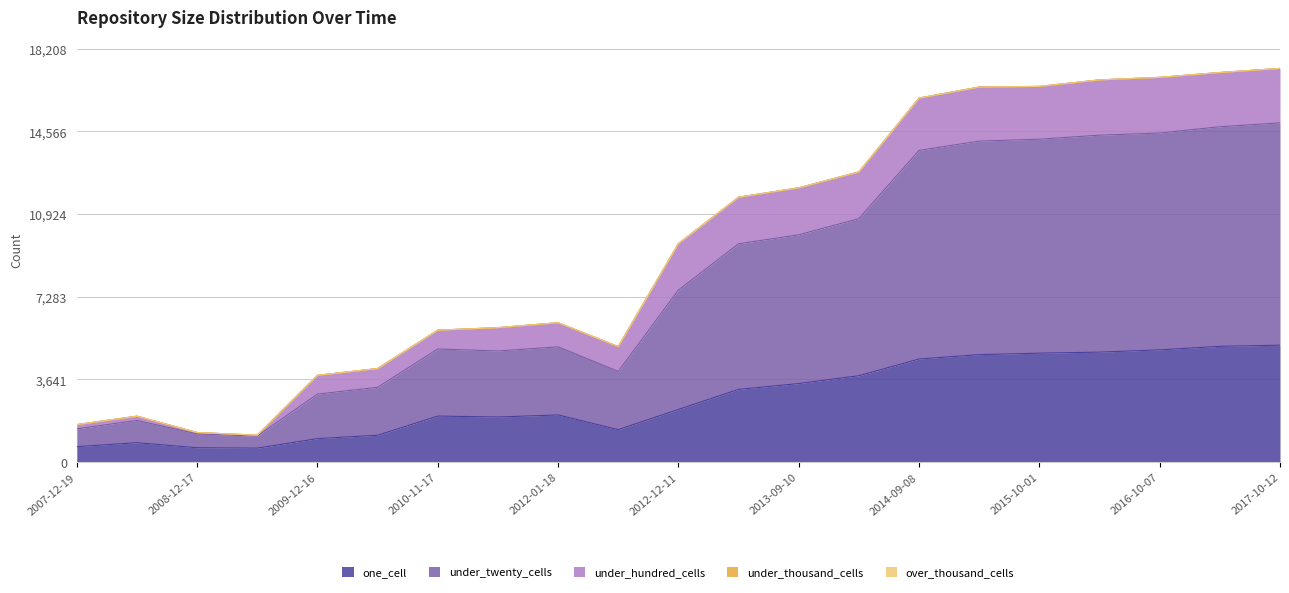

At how many categories does at least one series exceed 1257?

17